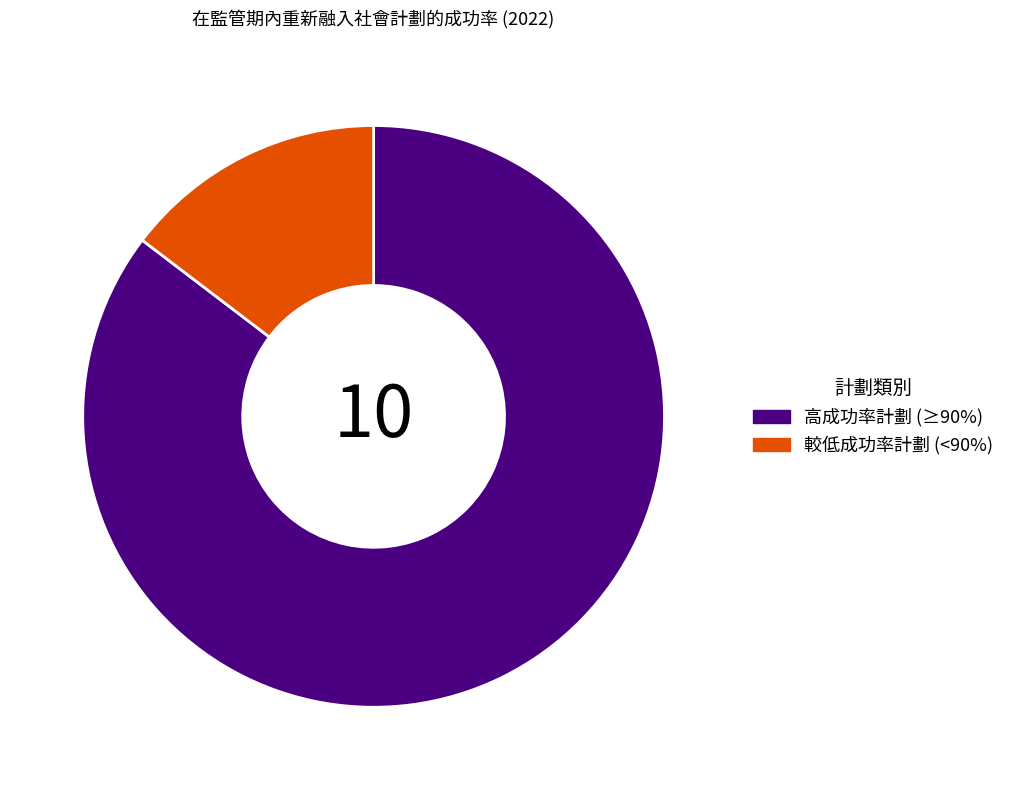

Does any single category account for the majority?

Yes